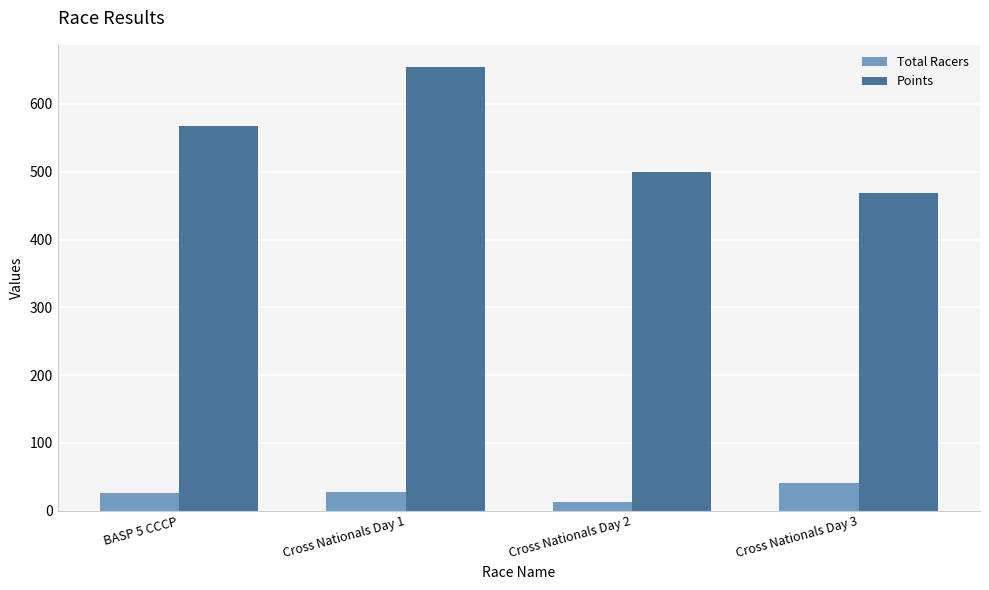

What is the difference between the maximum and minimum values in the Points series?

186.0